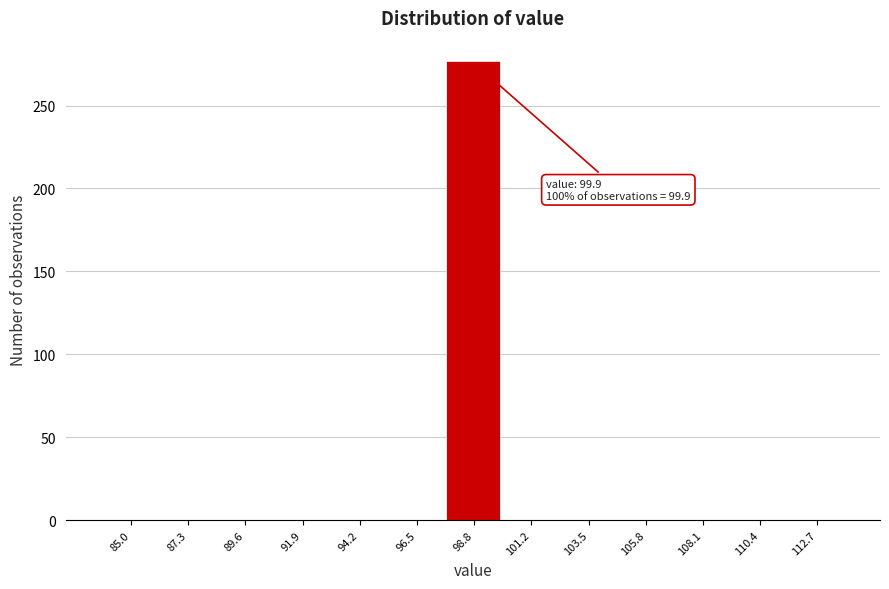

Reading left to right, list all the values displayed in this chart.

85.0=0	87.3=0	89.6=0	91.9=0	94.2=0	96.5=0	98.8=277	101.2=0	103.5=0	105.8=0	108.1=0	110.4=0	112.7=0